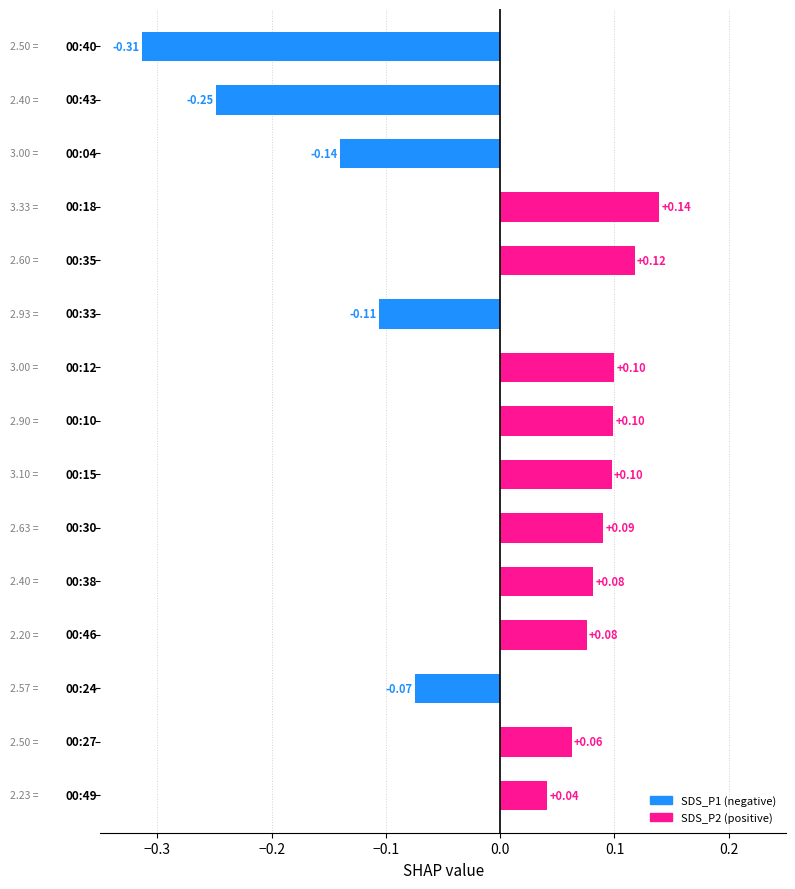

What is the difference between the maximum and second lowest values?

0.4